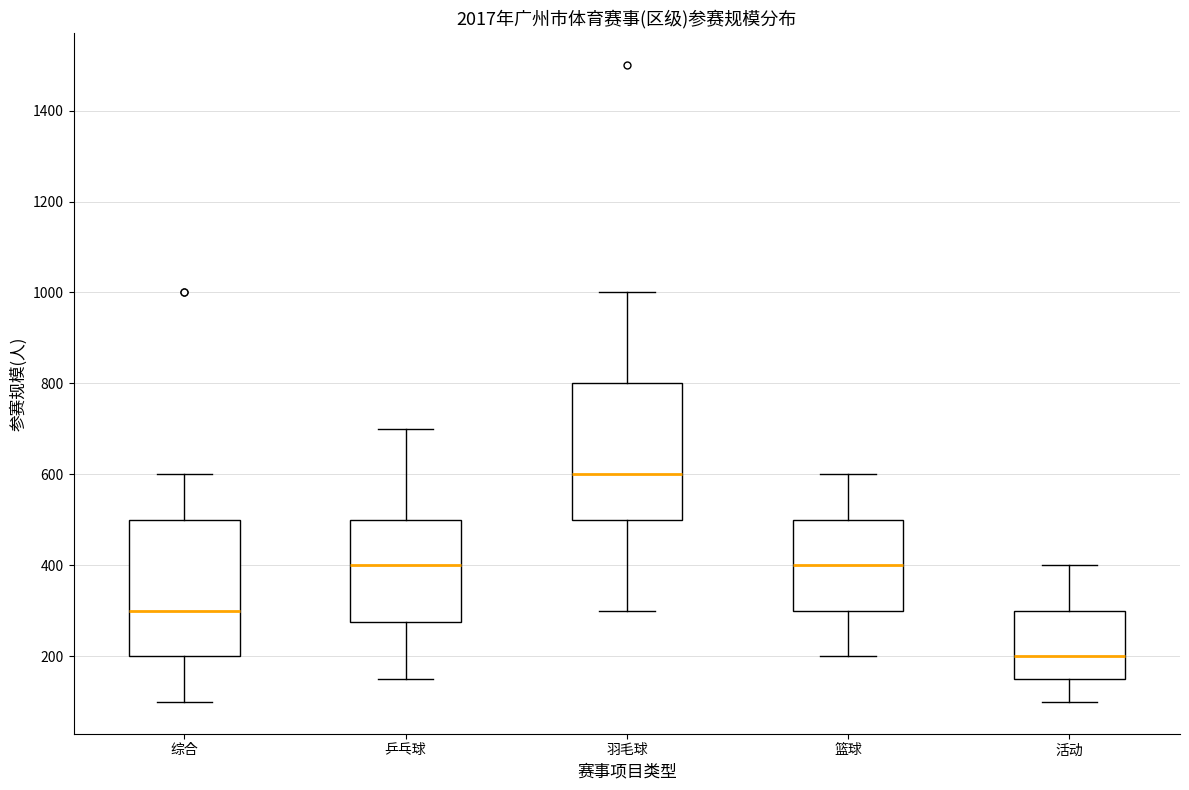

Where does the upper whisker of the box for 综合 end on the y-axis? The values are not printed on the chart, so give them approximately, as read against the axis.

600